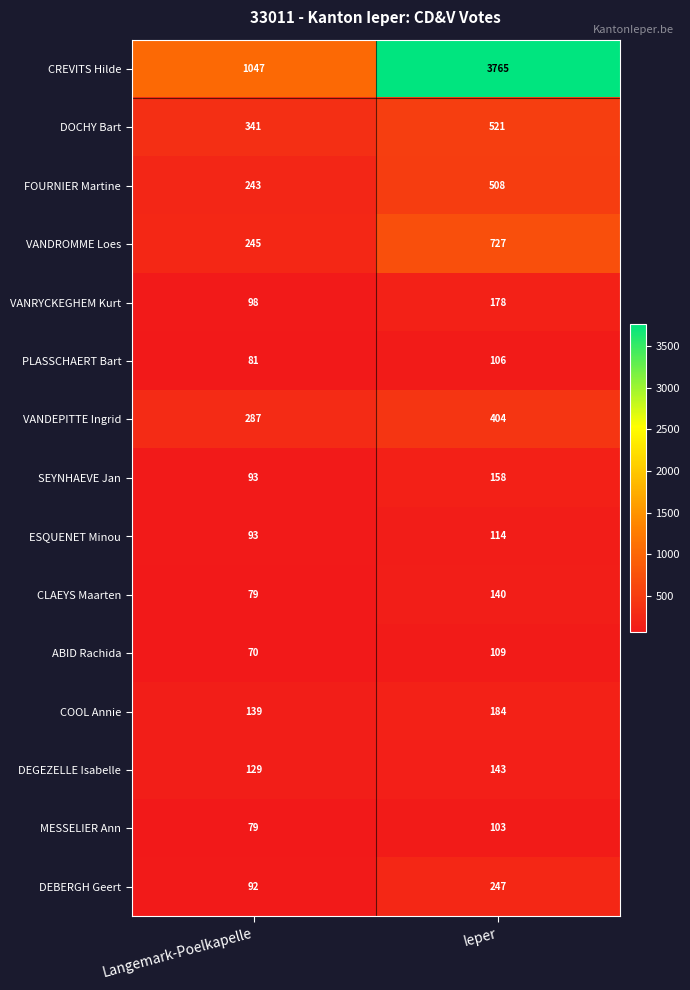

True or false: CREVITS Hilde has a value of 2058 at Ieper.

False